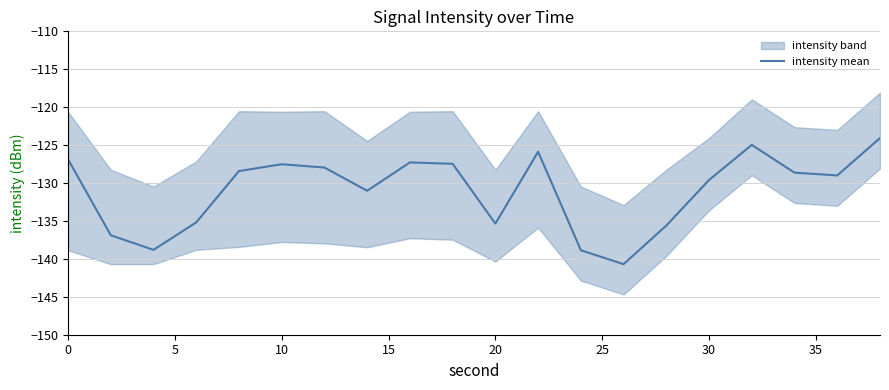

True or false: intensity mean has a value of -27.0 at 10.

False